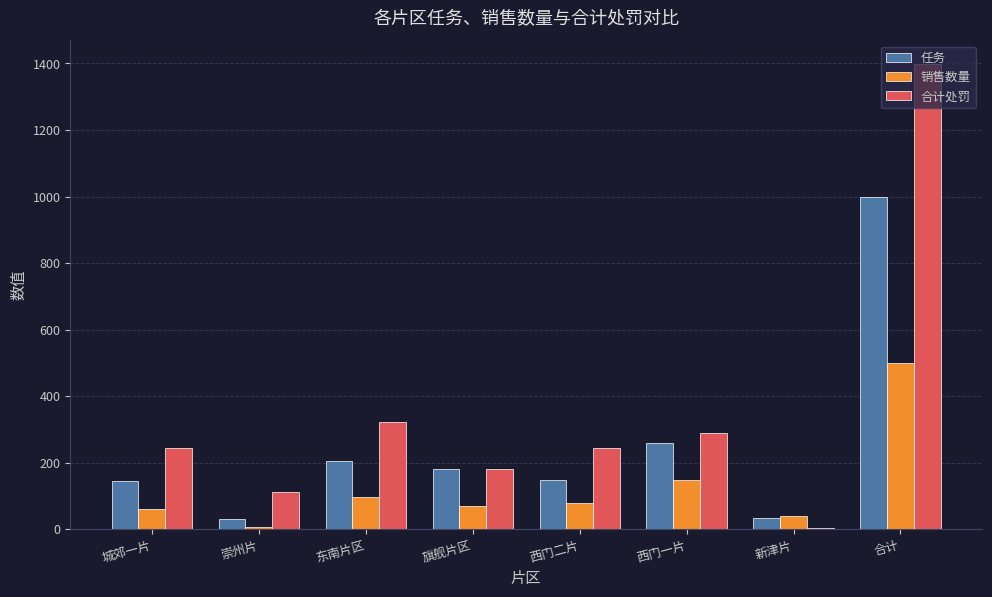

Between 城郊一片 and 新津片, which series saw the biggest shift?

合计处罚